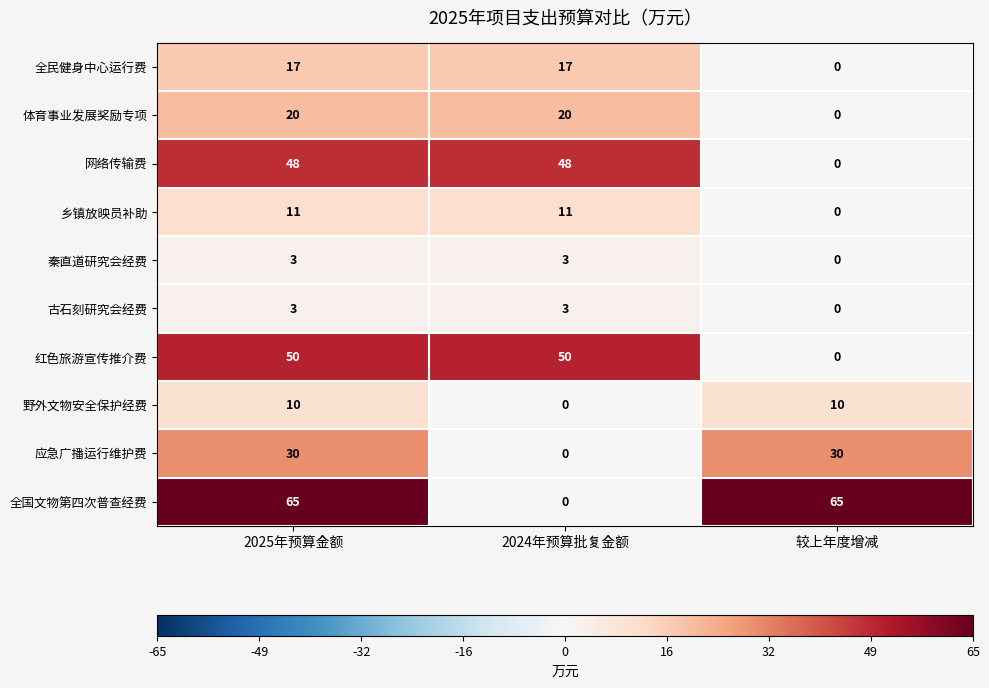

What is the difference between the 红色旅游宣传推介费 values at 较上年度增减 and 2025年预算金额?

50